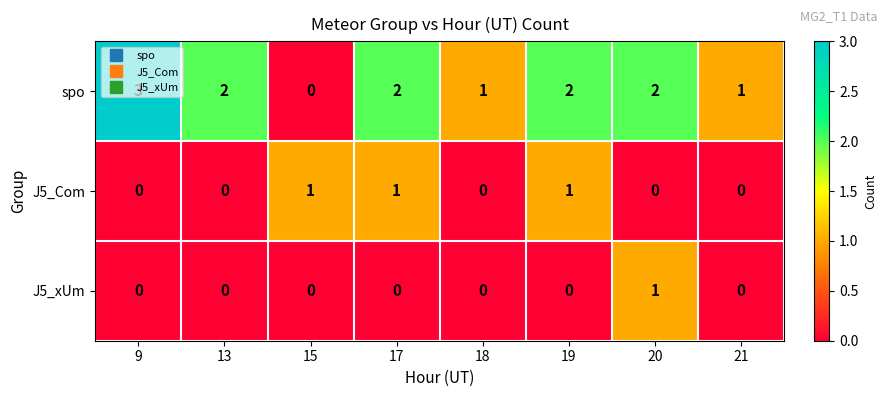

What is the spread (max minus min) of values at 15?

1